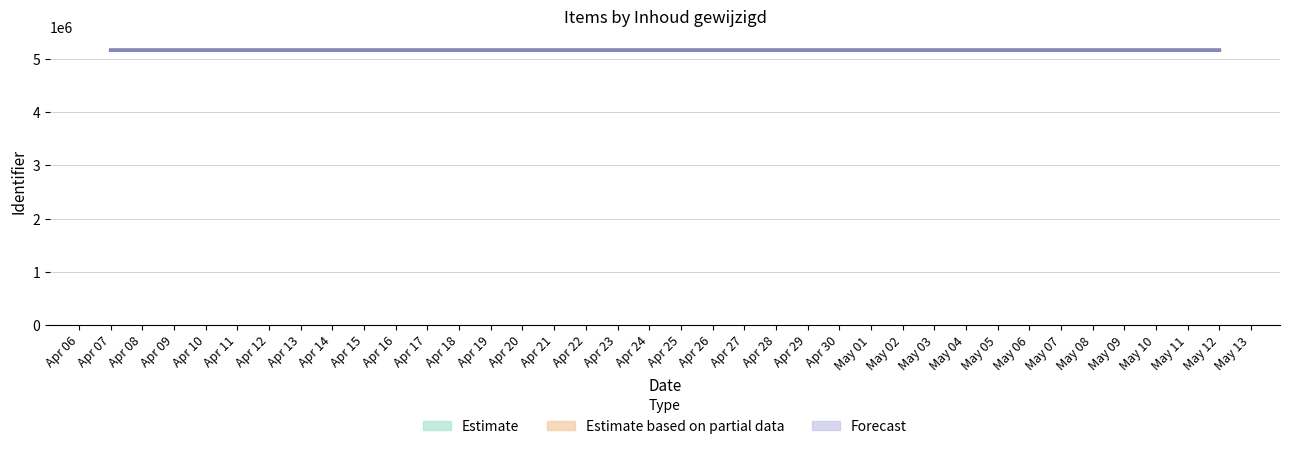

What is the sum of the Forecast values at Apr 08 and Apr 07?

10340456